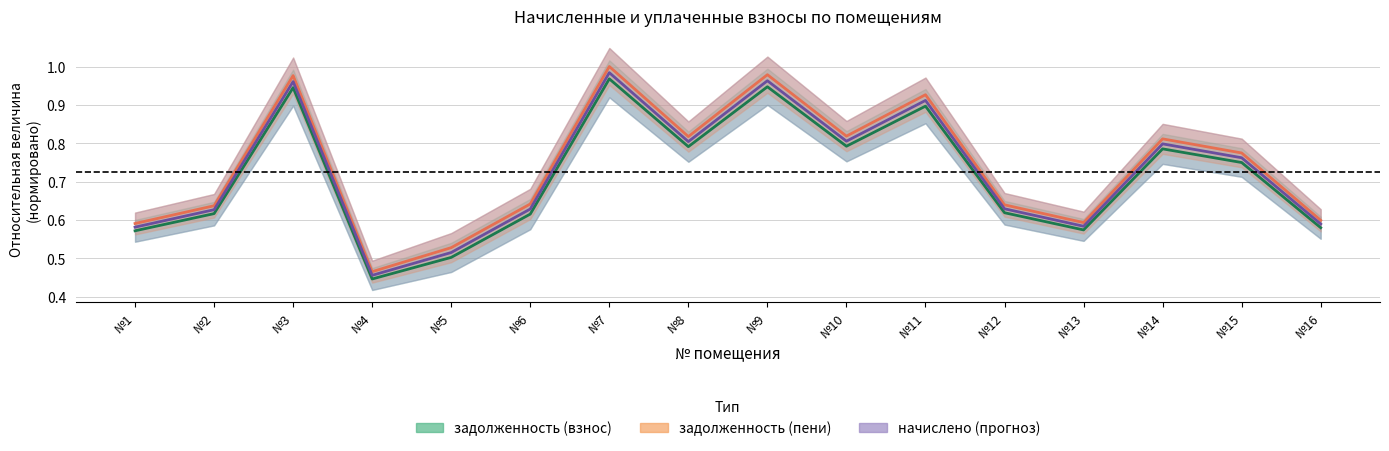

Where is the first local minimum for задолженность (взнос)?

№4